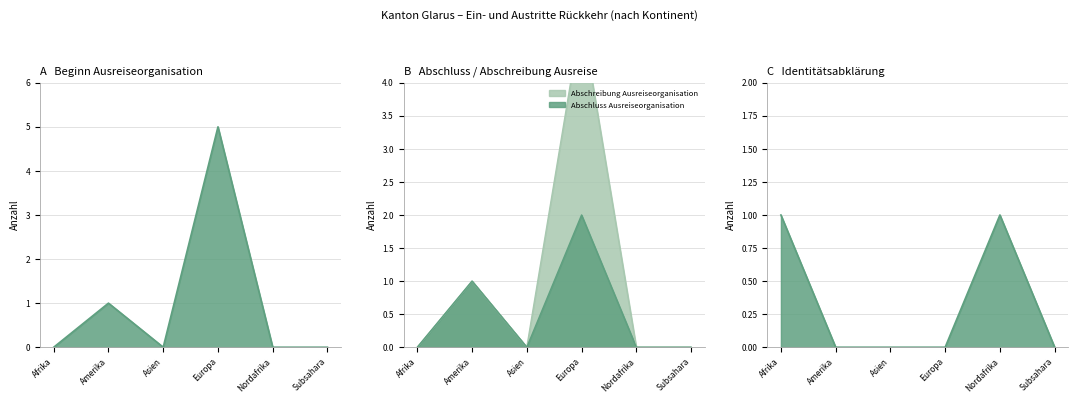

Which category has the highest value across all series?

Europa